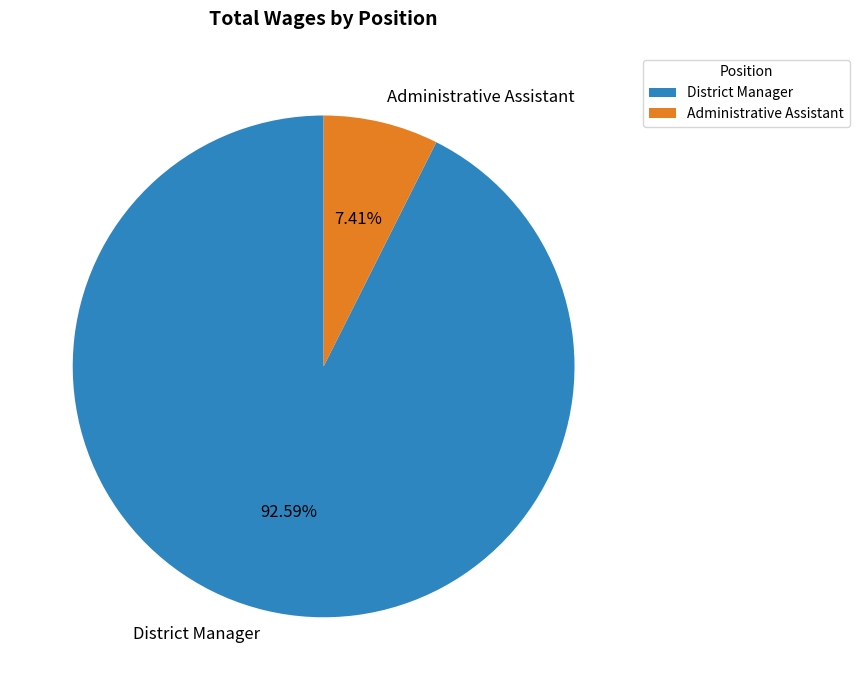

To the nearest percent, what is the combined percentage of Administrative Assistant and District Manager?

100%